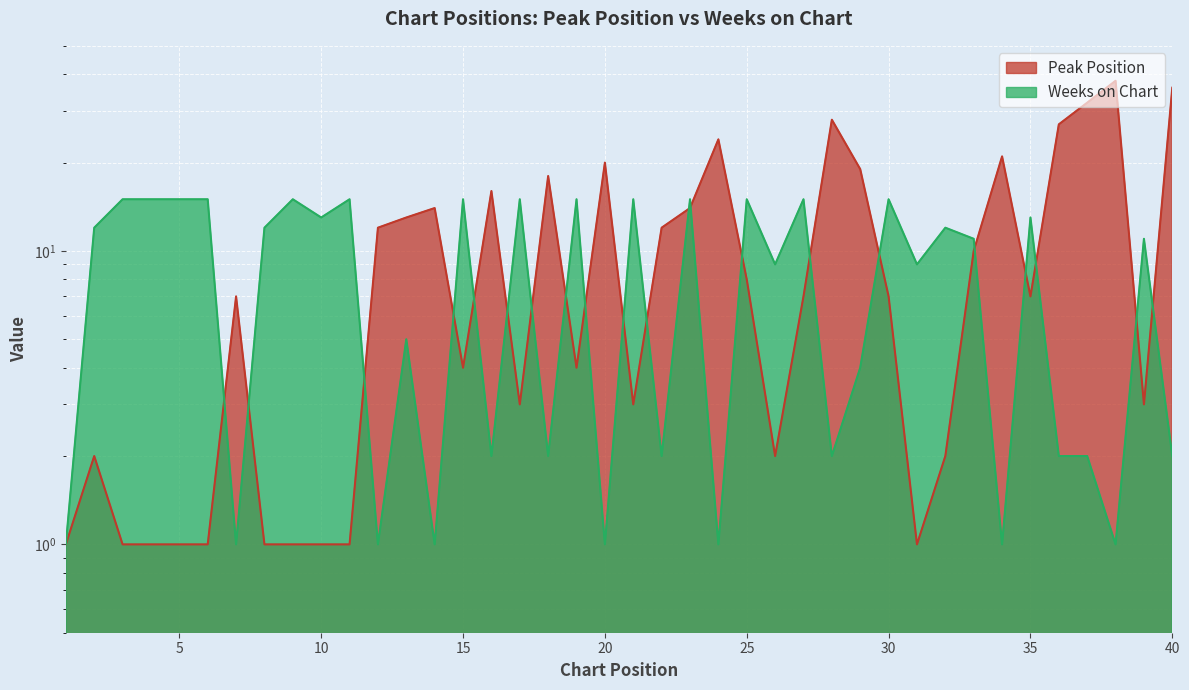

How many data points in Weeks on Chart are less than 11?

19